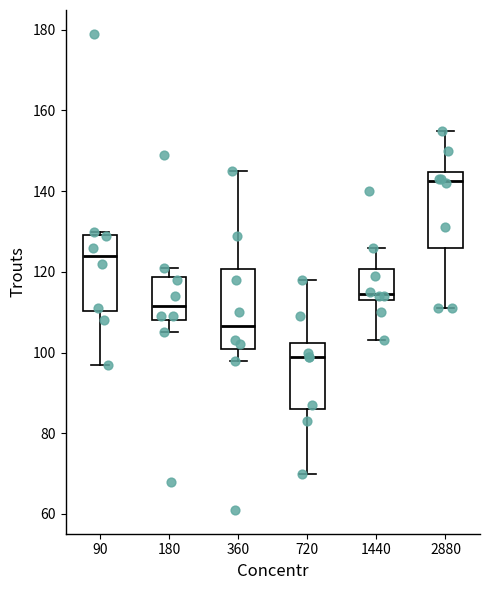

Which box has the lowest median line?

720